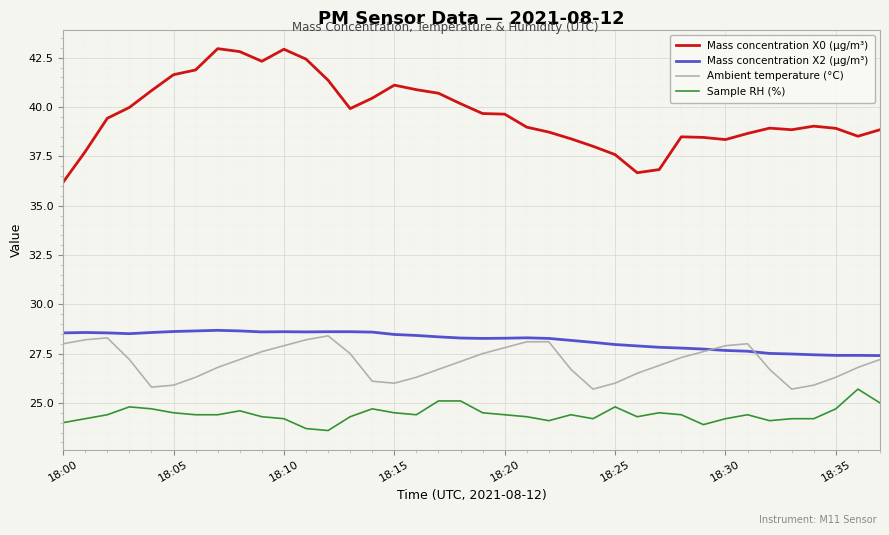

Which series has the largest range (max minus min)?

Mass concentration X0 (μg/m³)